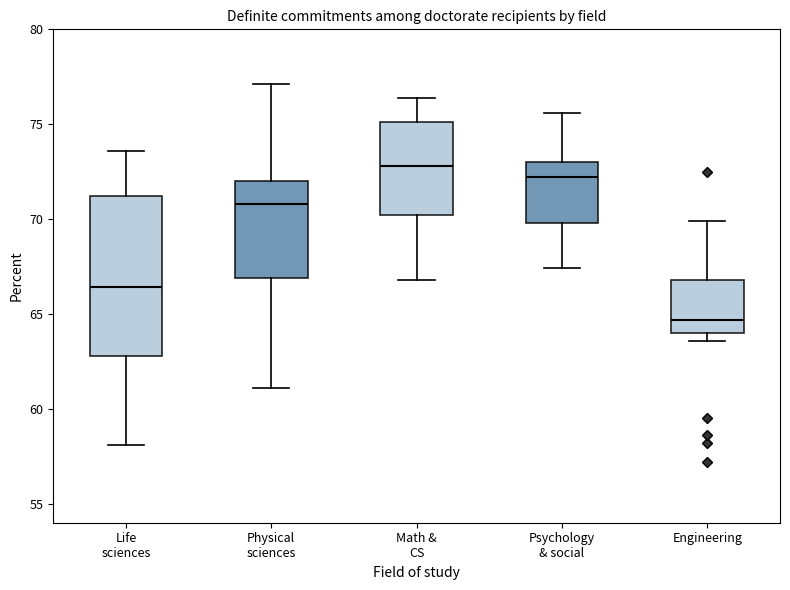

Which box's median line is the lowest?

Engineering